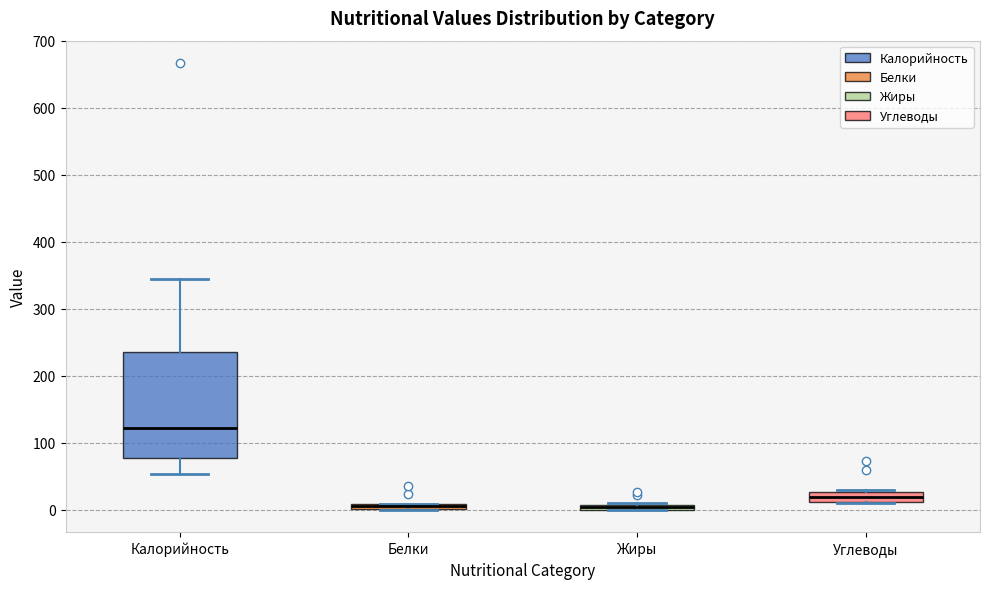

Which box is the tallest, from its lower edge to its upper edge?

Калорийность